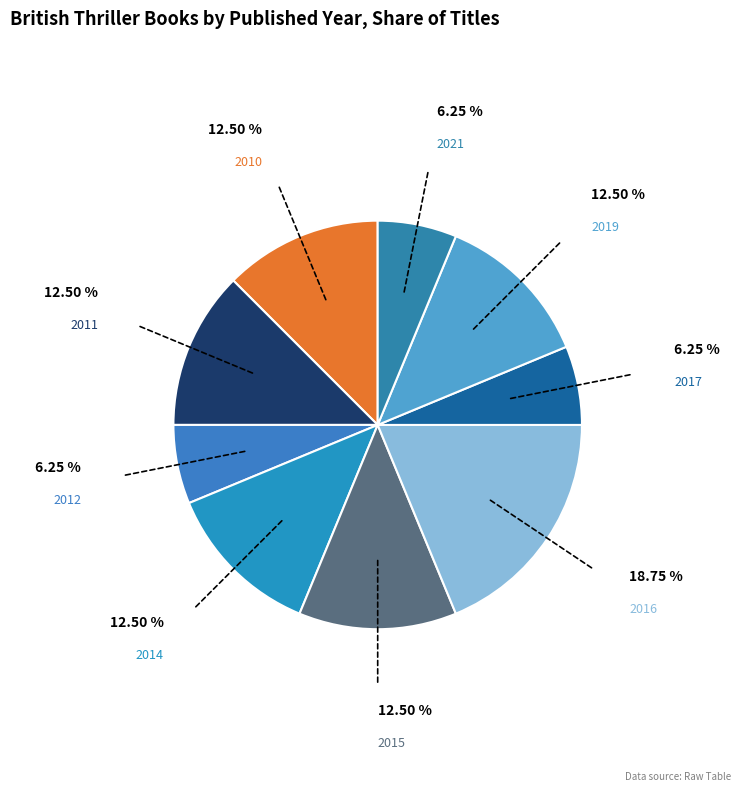

True or false: 2014 accounts for 4% of the total.

False